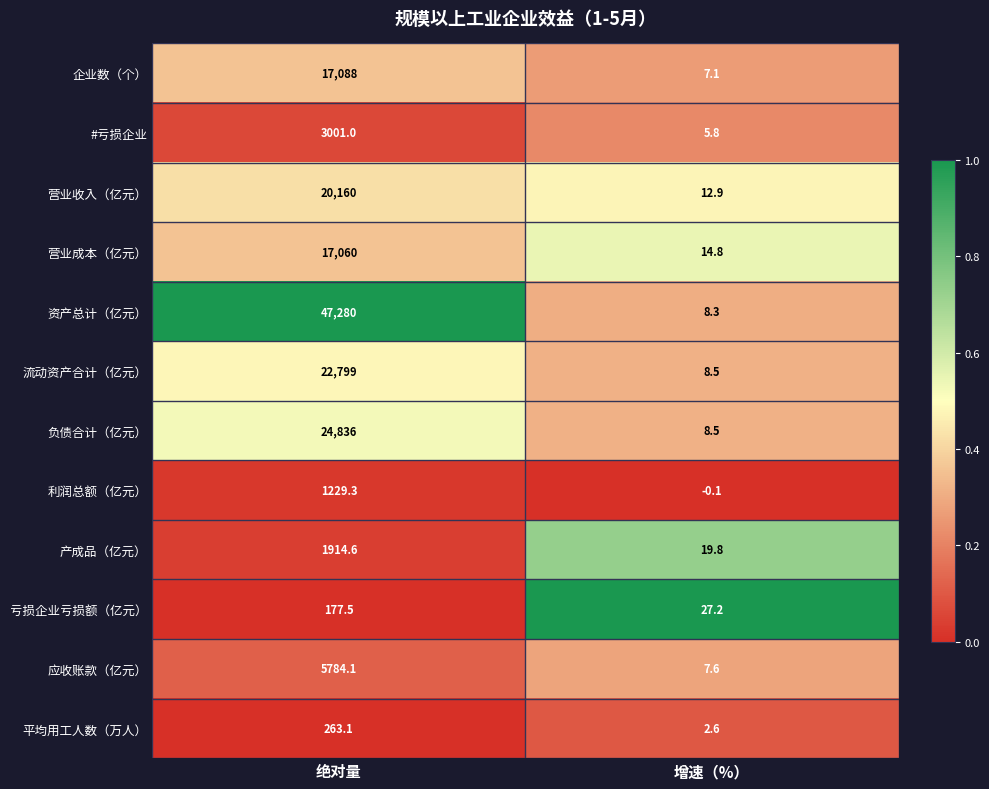

True or false: 企业数（个） has a value of 7.1 at 增速（%）.

True